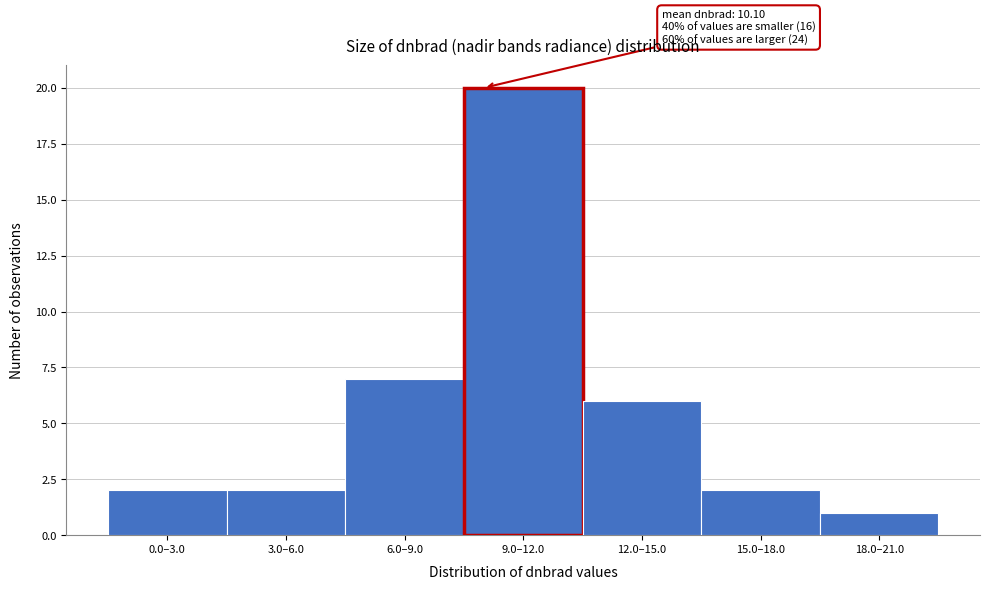

Reading right to left, transcribe all the data shown in this chart.

18.0–21.0=1	15.0–18.0=2	12.0–15.0=6	9.0–12.0=20	6.0–9.0=7	3.0–6.0=2	0.0–3.0=2